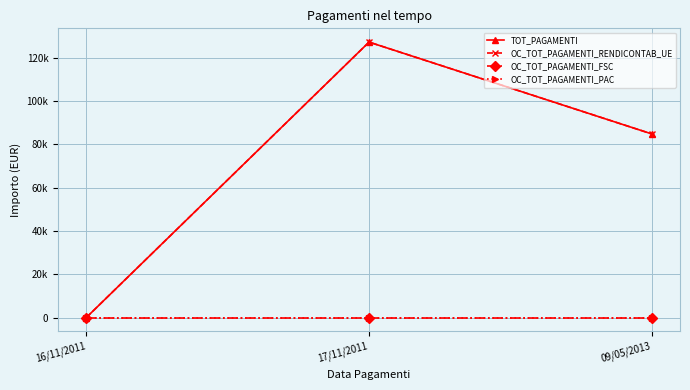

Is this an area chart (filled region under the line)?

No